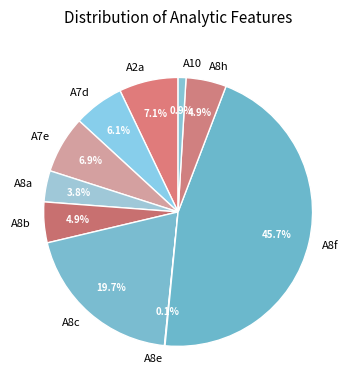

Which has a higher value, A8c or A8b?

A8c